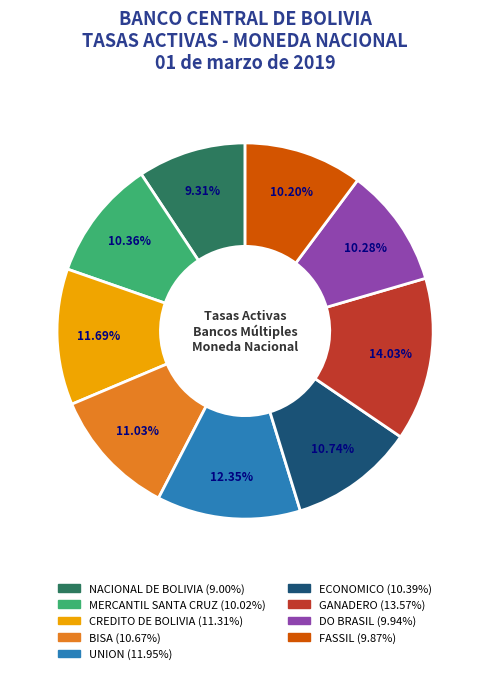

Which category has the smallest portion of the pie?

NACIONAL DE BOLIVIA